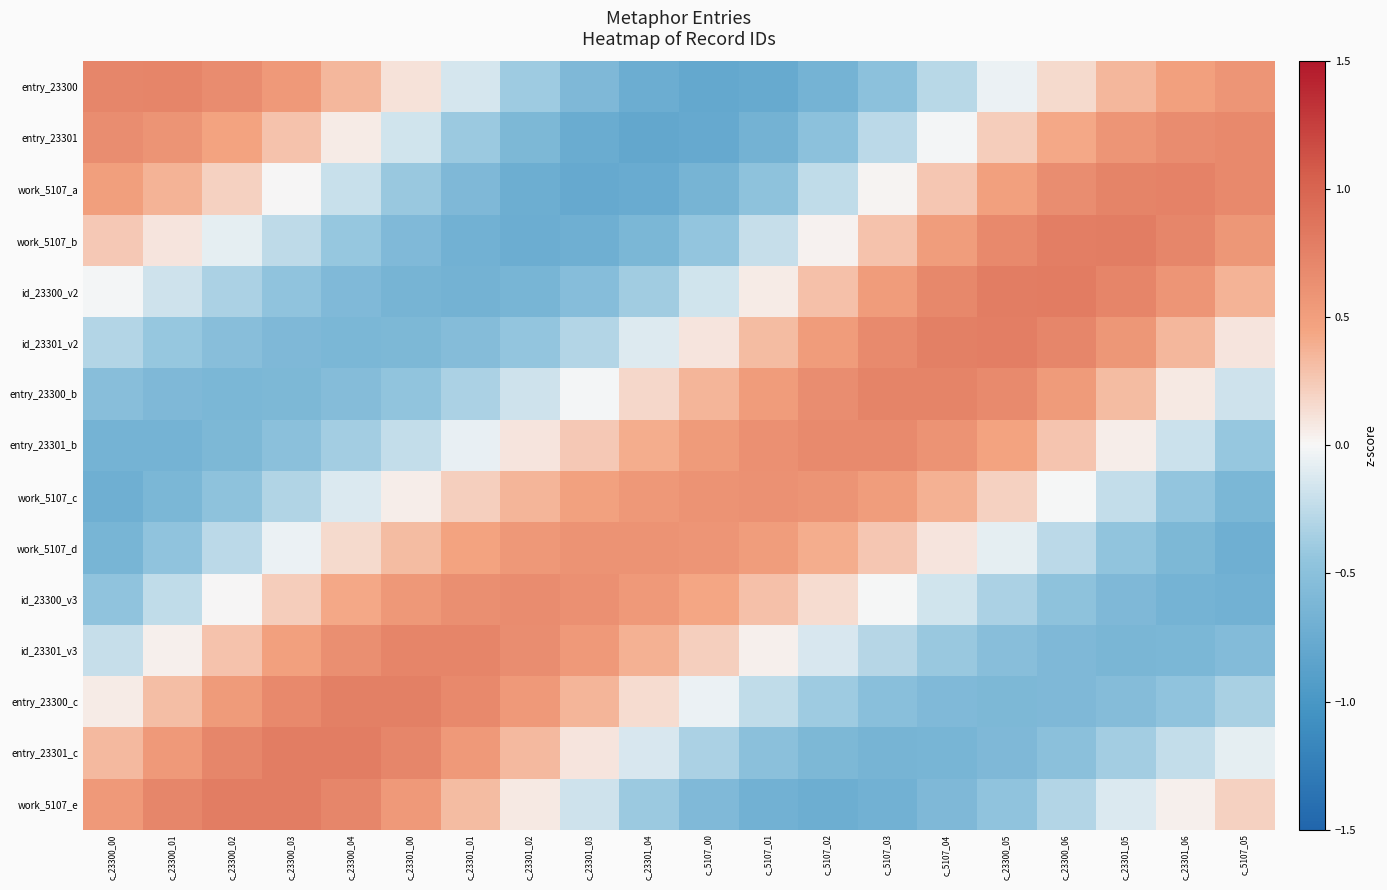

How many series are shown in this chart?

15